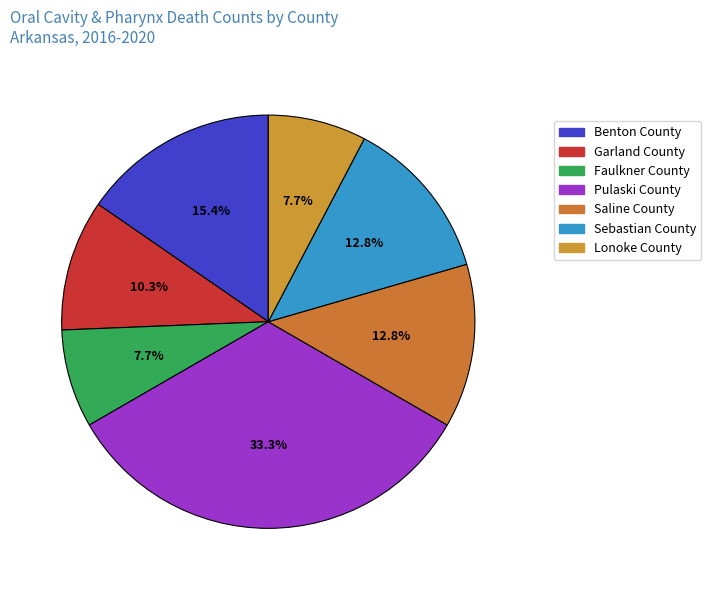

How many slices are in this pie chart?

7